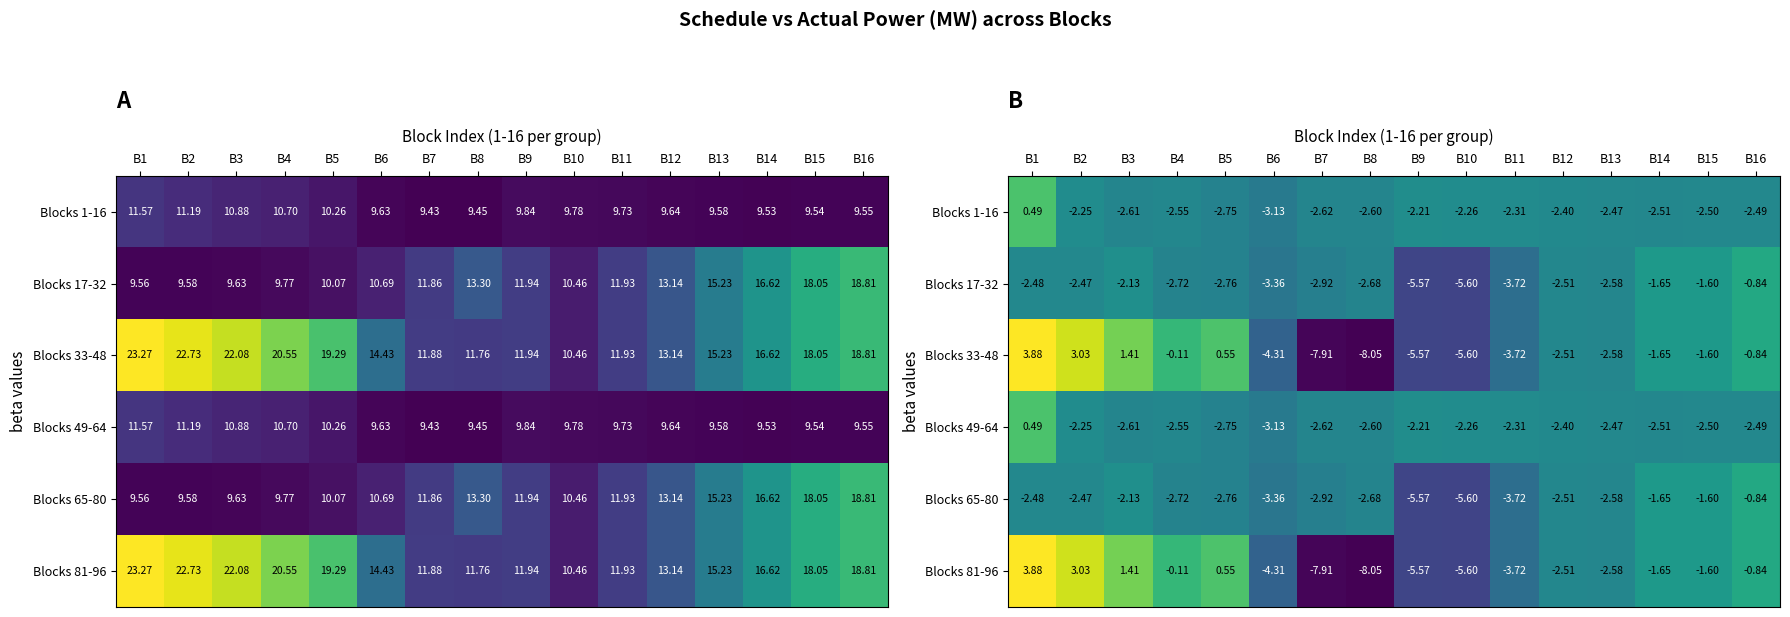

What is the minimum value shown in the chart?

-8.1